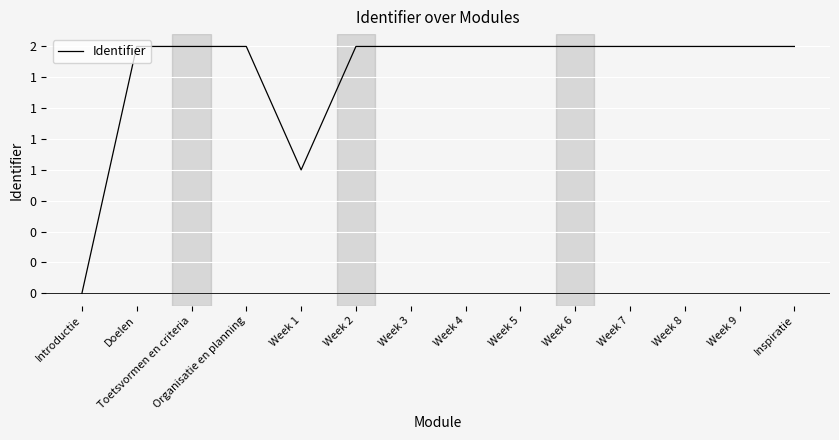

What is the change in value from Week 1 to Week 8?

+1